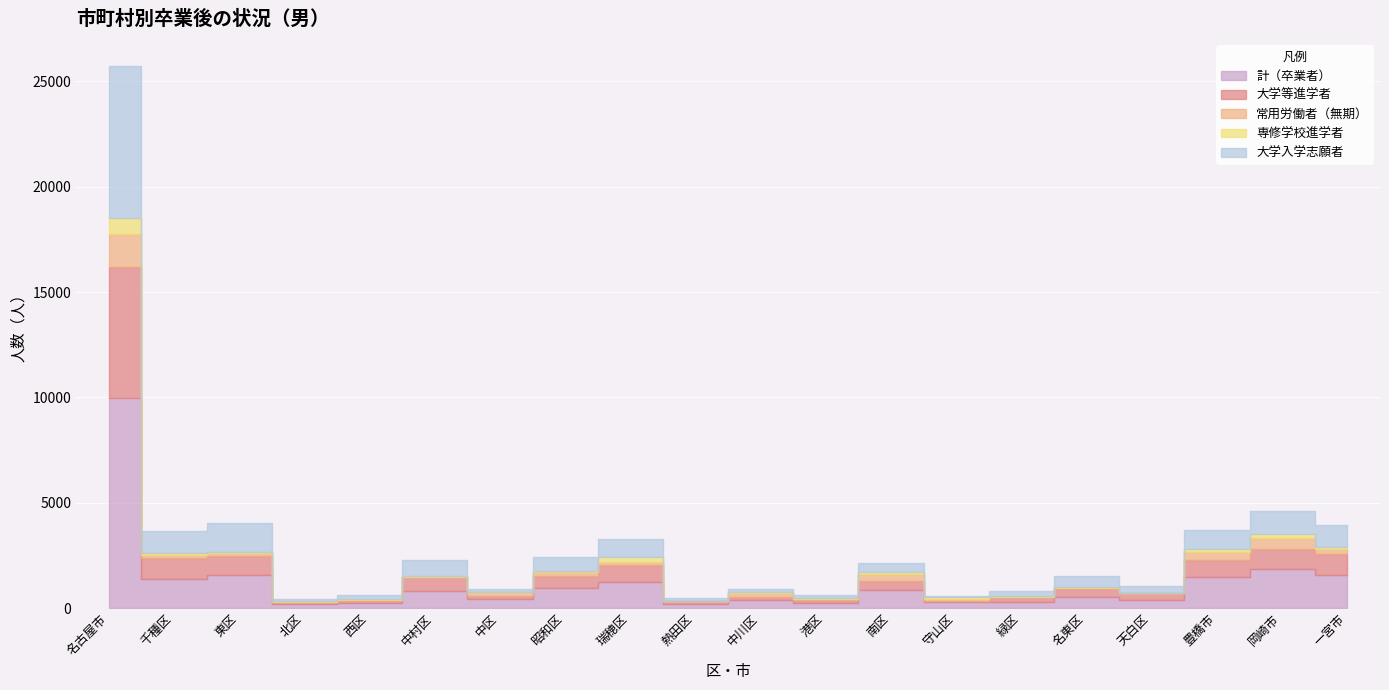

Read the 常用労働者（無期） value at 港区.

26